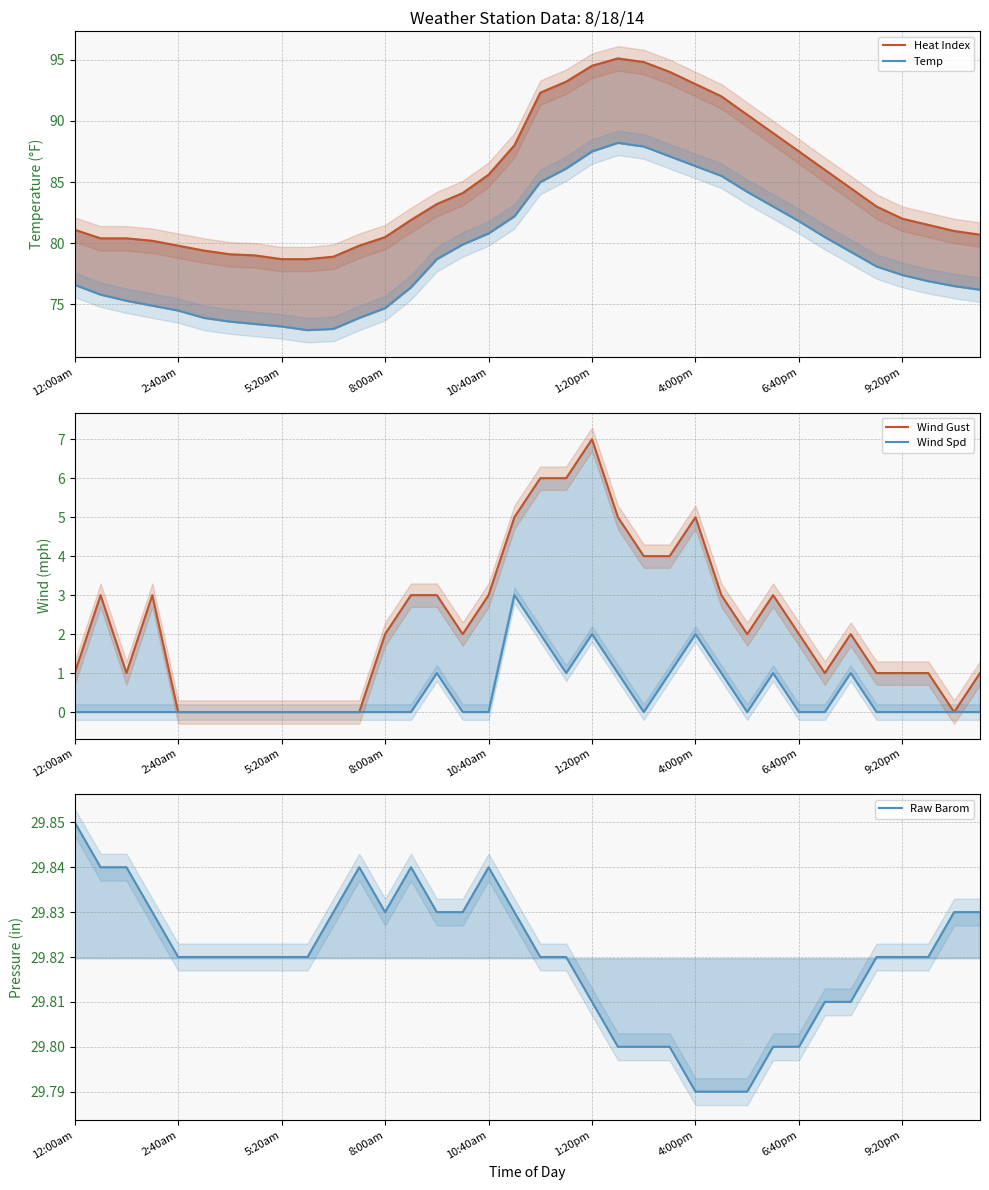

True or false: Temp has a value of 126.1 at 23.

False